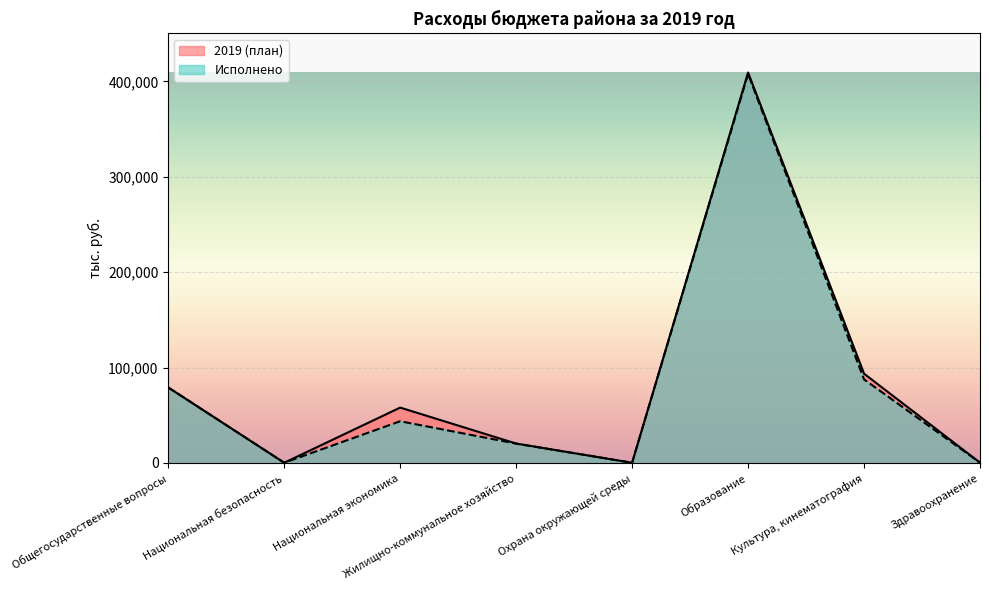

What is the value of the 2019 (план) point at the 3rd from the left?

58038.3